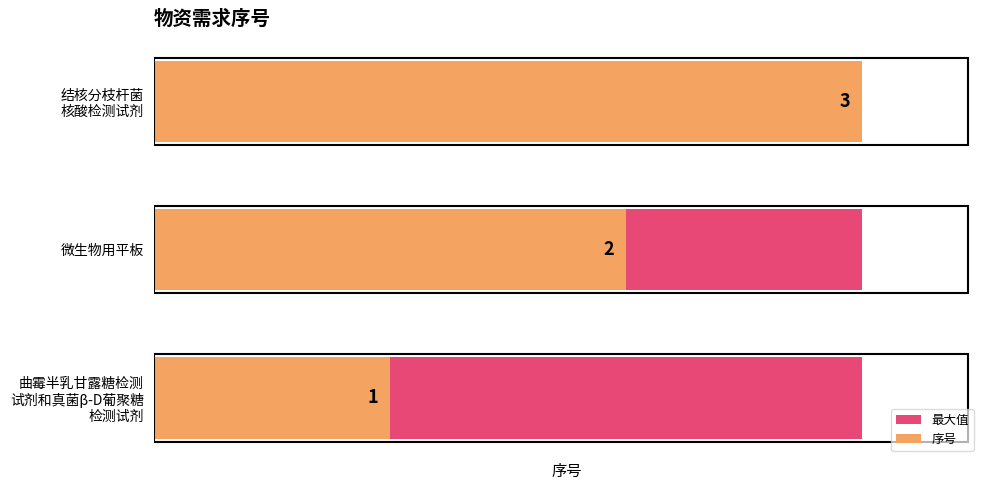

How many bars are there in each group?

2